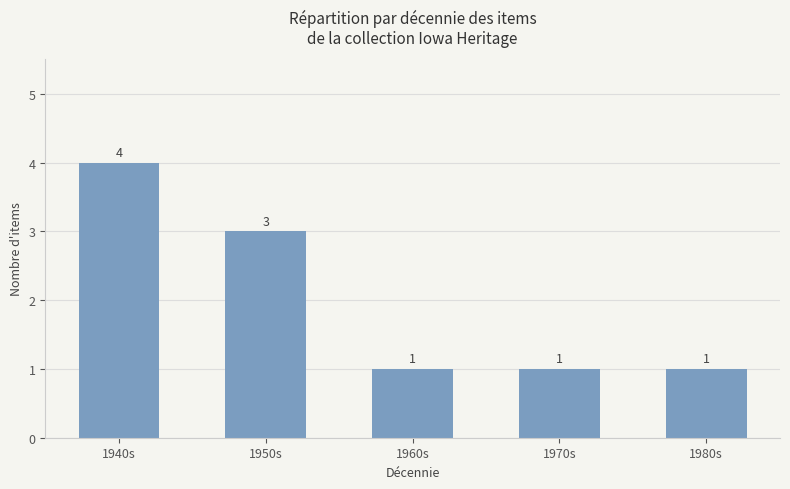

What is the value of the 3rd bar from the left?

1